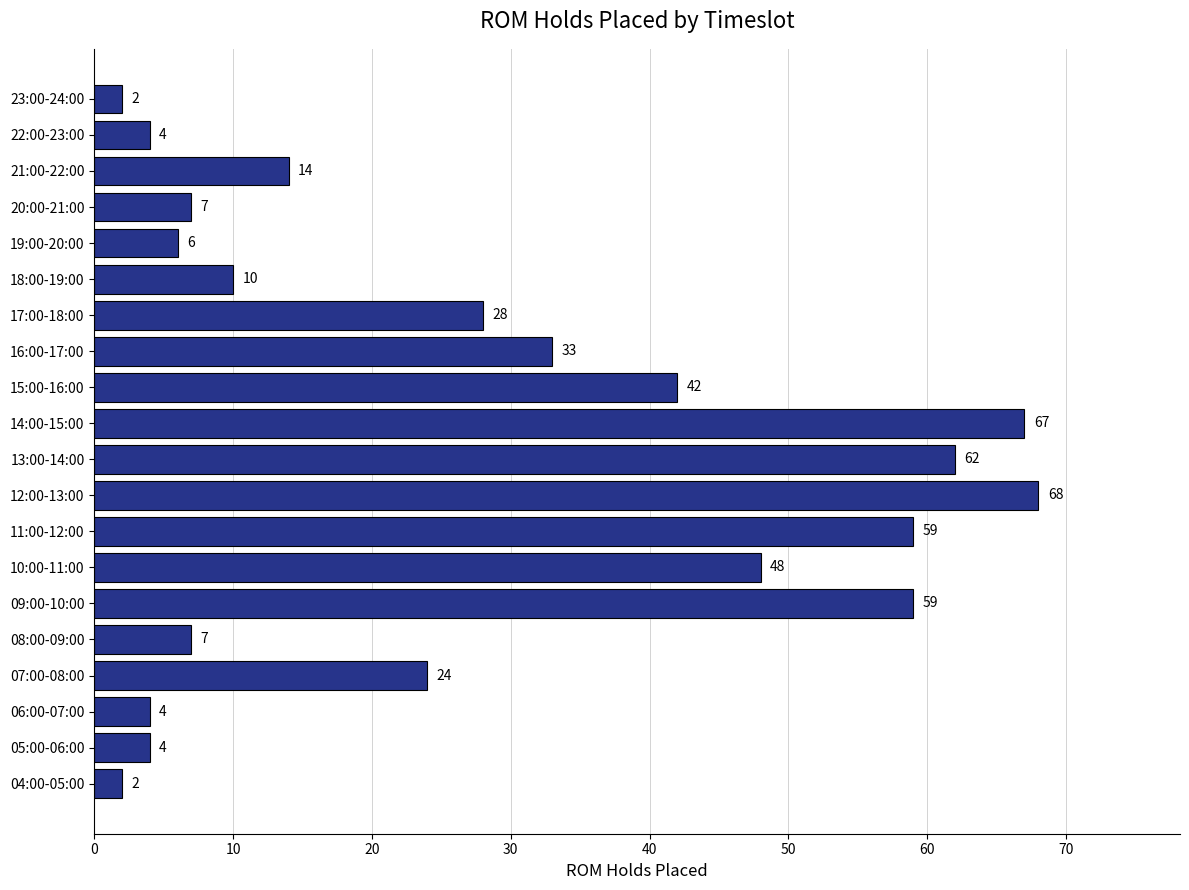

What is the approximate value at 15:00-16:00, to the nearest 5?

40